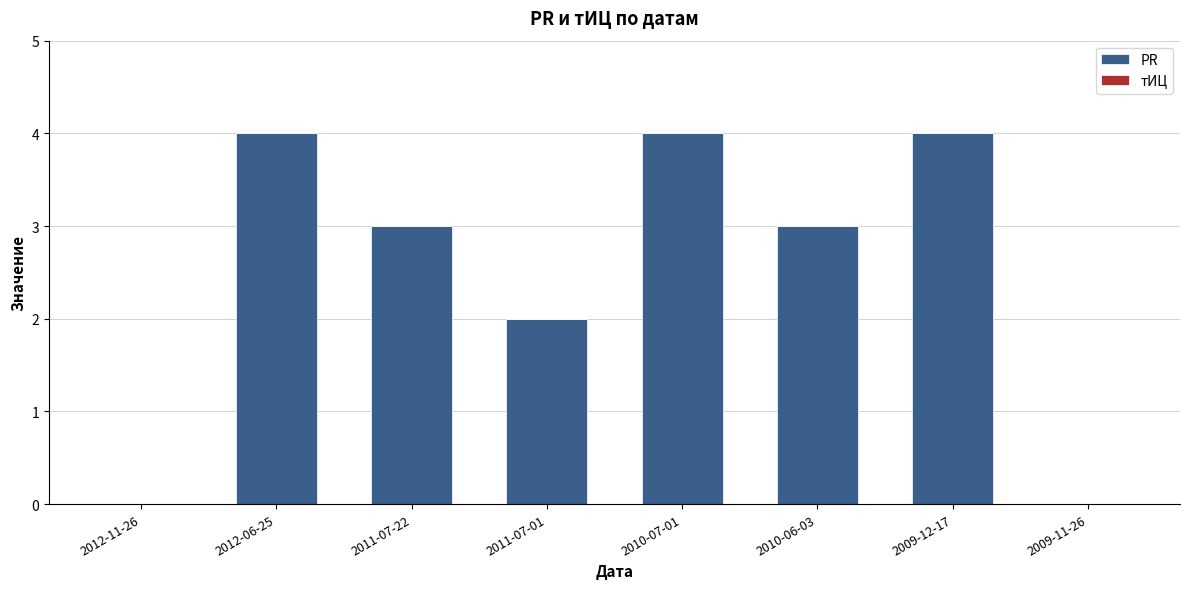

The chart shows a value of 1 at 2011-07-01. True or false?

False